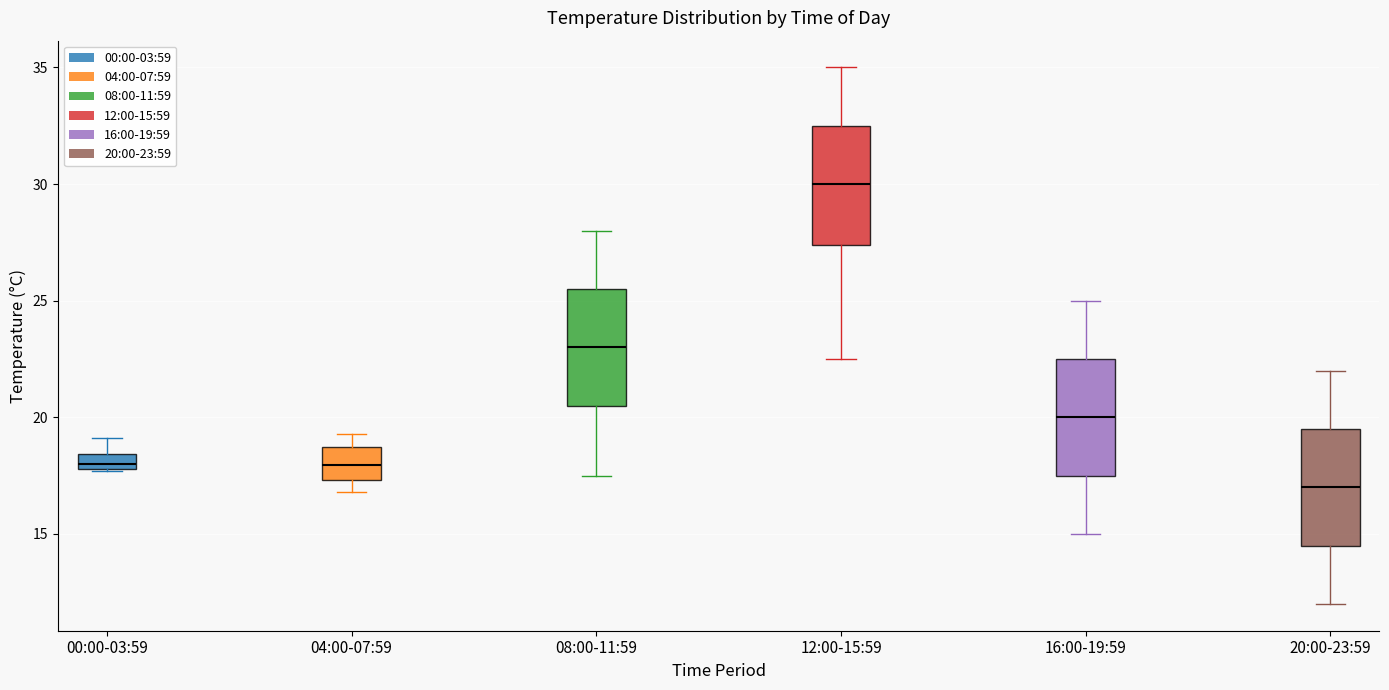

Which box has the highest median line?

12:00-15:59